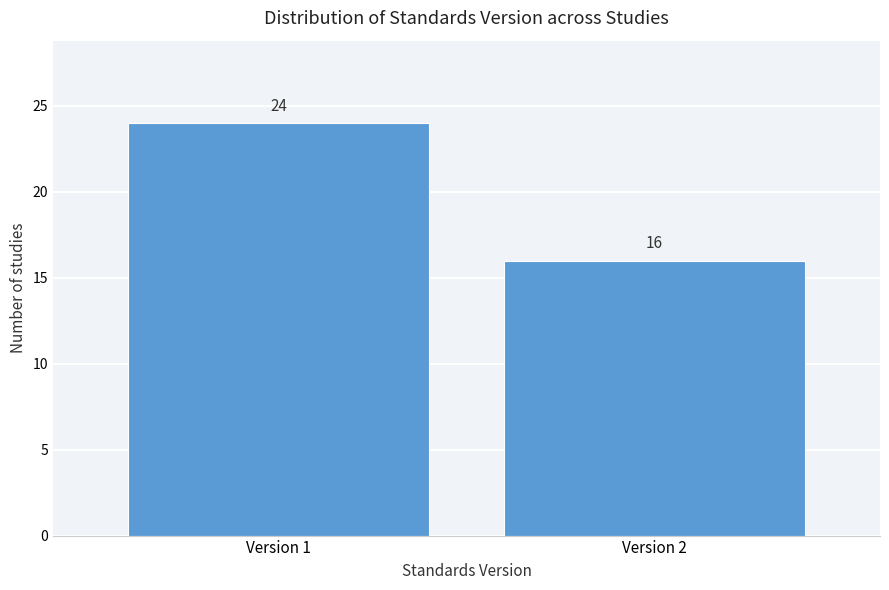

Reading left to right, what are all the values shown in this chart?

24	16